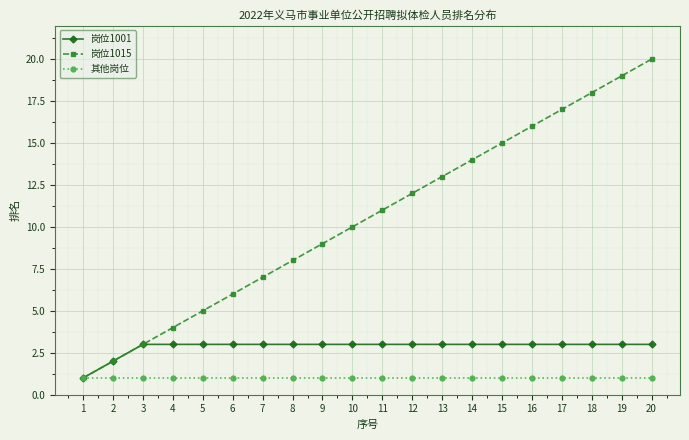

True or false: 岗位1015 has more than 0 points higher than both neighbors.

False